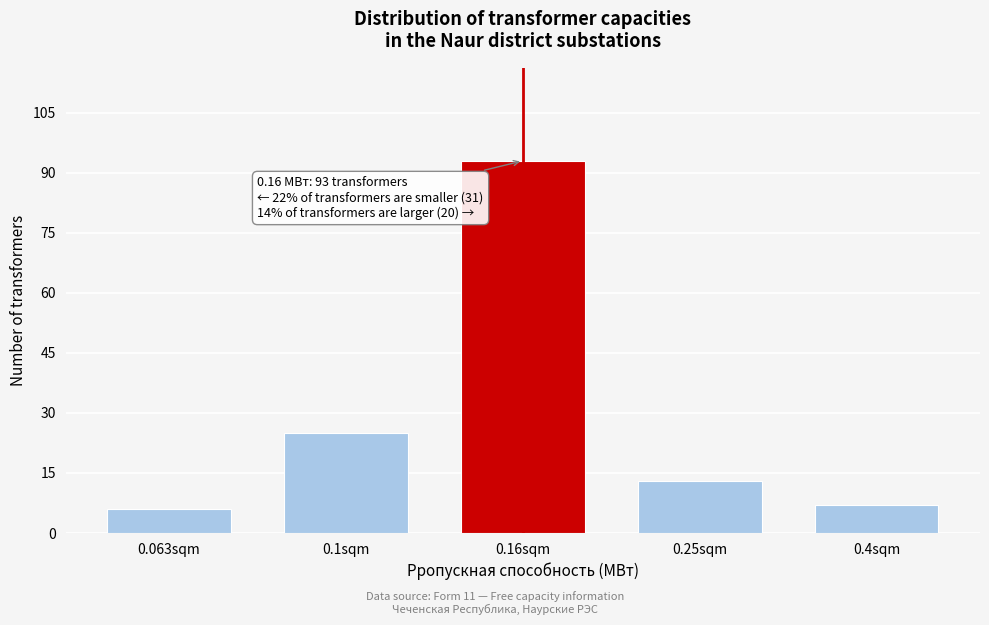

Reading left to right, extract all data points from this chart.

0.063sqm=6	0.1sqm=25	0.16sqm=93	0.25sqm=13	0.4sqm=7